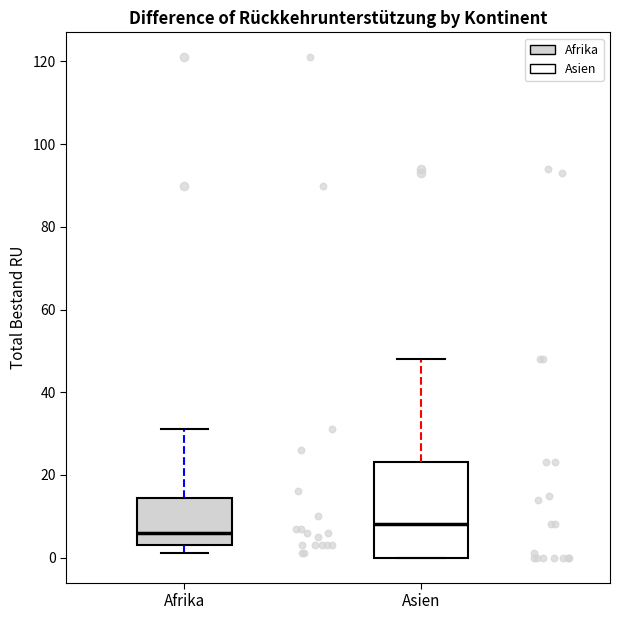

Reading left to right, transcribe this box plot: for each box, give where its median line is, the range the box spans, and where its two whiskers end, as read against the y-axis. The values are not printed on the chart, so give them approximately, as read against the axis.

Afrika: median 6, box 4 to 14, whiskers 2 to 32
Asien: median 8, box 0 to 24, whiskers 0 to 48